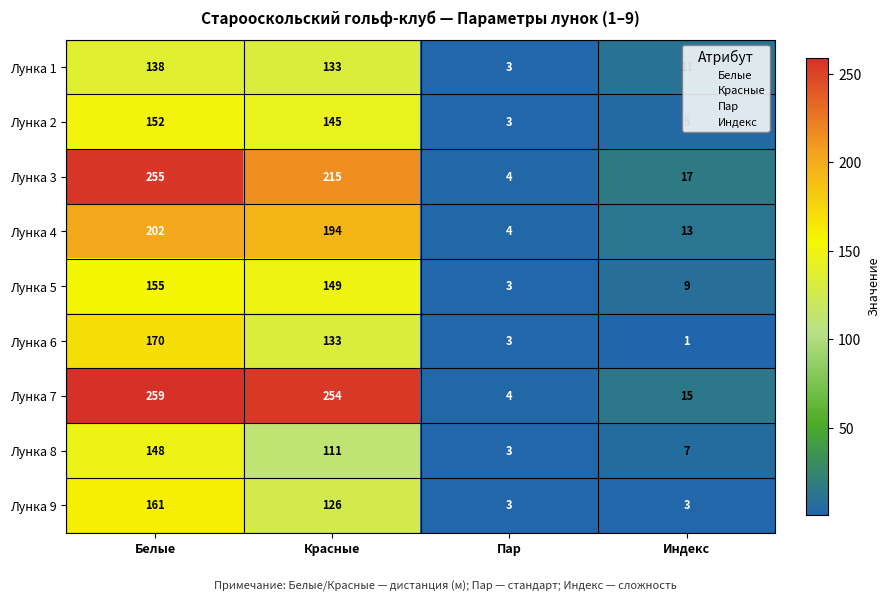

Which category has the lowest value across all series?

Индекс